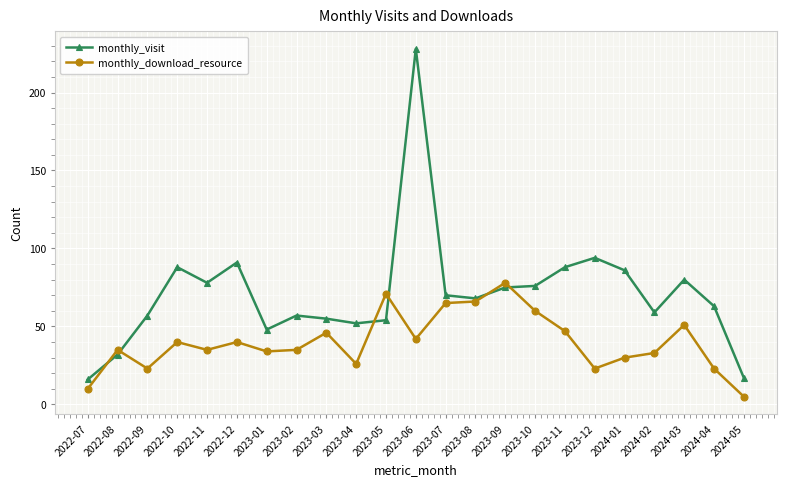

Reading left to right, what are all the values shown in this chart?

monthly_visit: 16	32	57	88	78	91	48	57	55	52	54	228	70	68	75	76	88	94	86	59	80	63	17
monthly_download_resource: 10	35	23	40	35	40	34	35	46	26	71	42	65	66	78	60	47	23	30	33	51	23	5